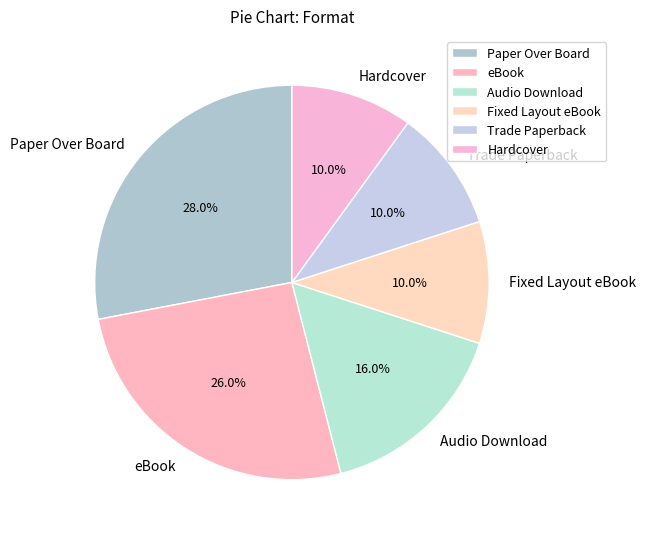

Count the number of slices in the pie.

6